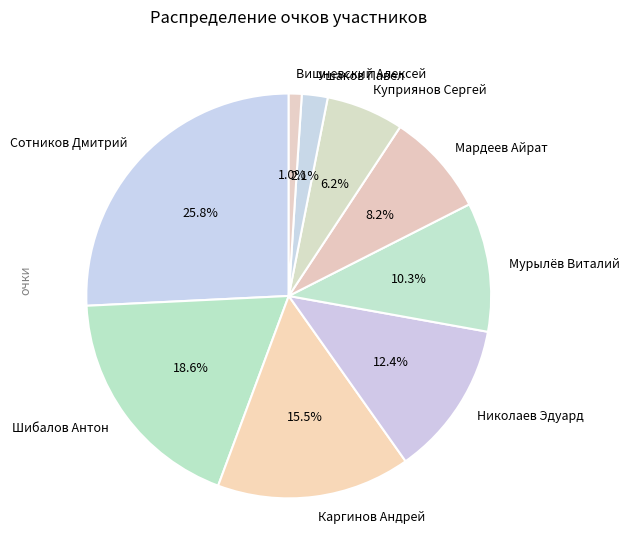

Count the number of slices in the pie.

9